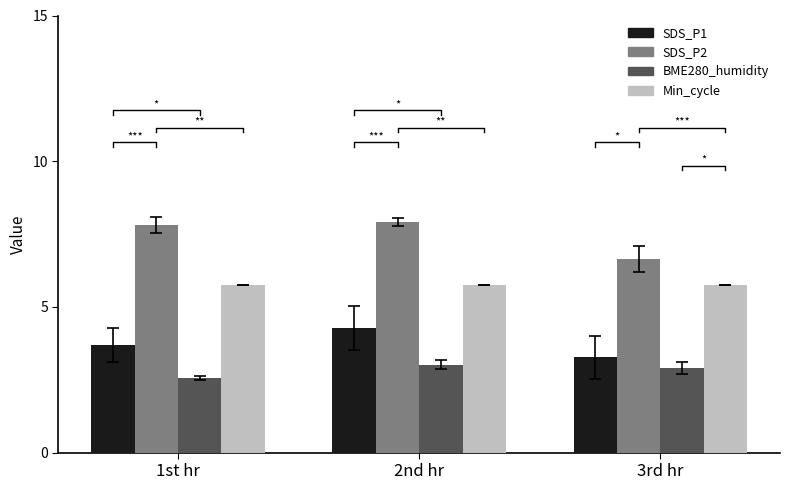

Rank the series by their average value, from lowest to highest.

BME280_humidity, SDS_P1, Min_cycle, SDS_P2